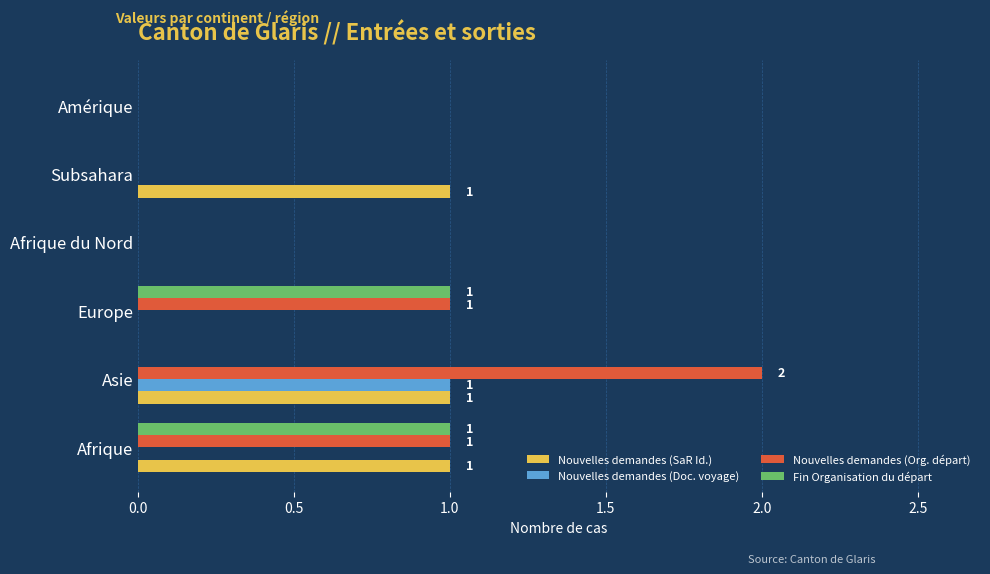

Is the value of Fin Organisation du départ at Europe greater than the value of Nouvelles demandes (Doc. voyage) at Europe?

Yes